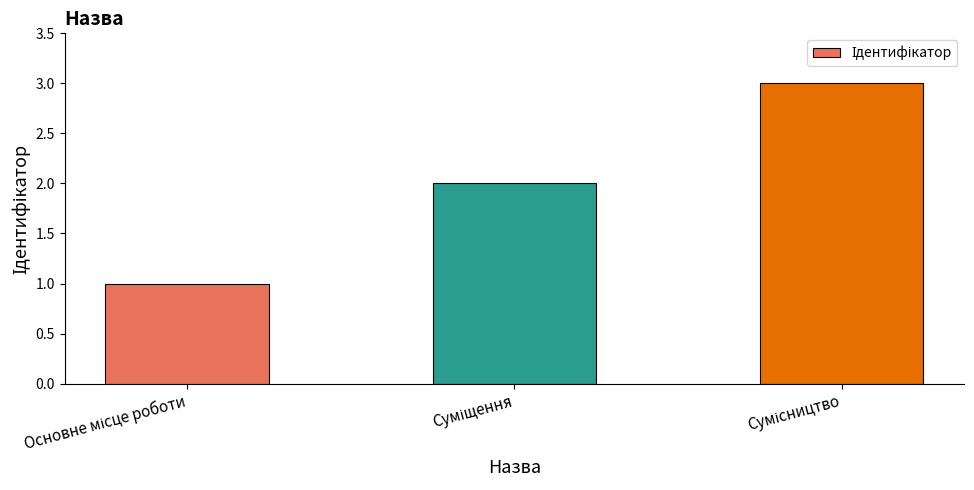

What is the sum of all values?

6